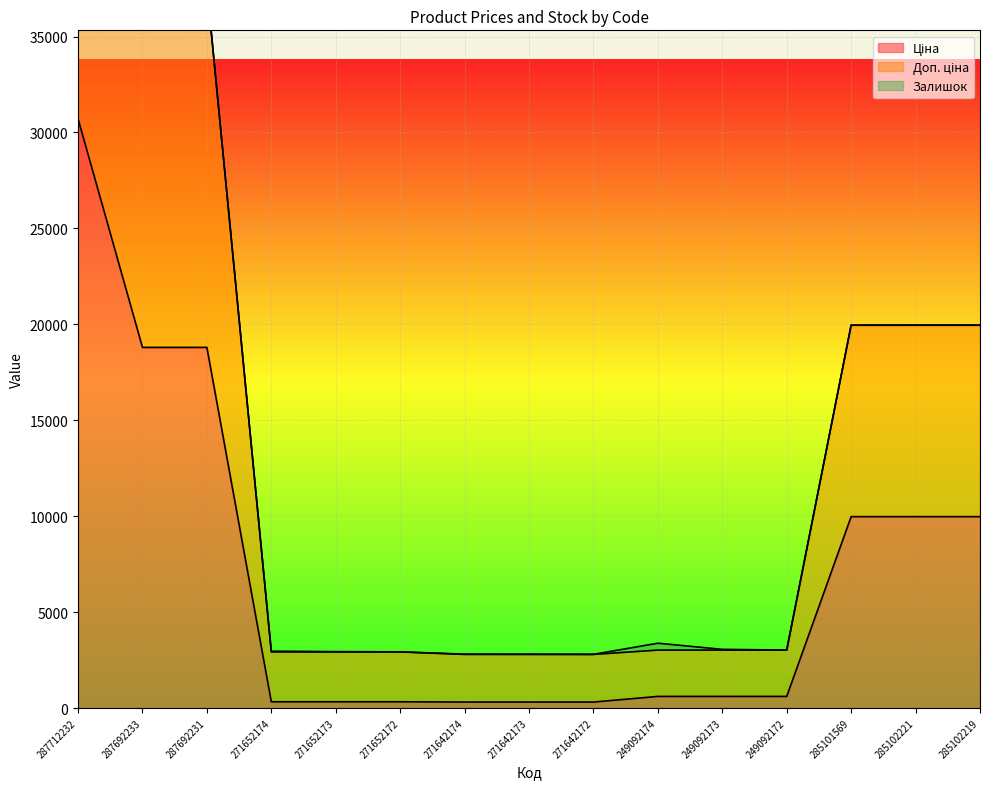

Reading left to right, list all the values displayed in this chart.

Ціна: 30717.1	18796.8	18796.8	324.8	324.8	324.8	310.3	310.3	310.3	603.7	603.7	603.7	9975.0	9975.0	9975.0
Доп. ціна: 61434.3	37593.6	37593.6	2923.1	2923.1	2923.1	2792.7	2792.7	2792.7	3018.6	3018.6	3018.6	19950.0	19950.0	19950.0